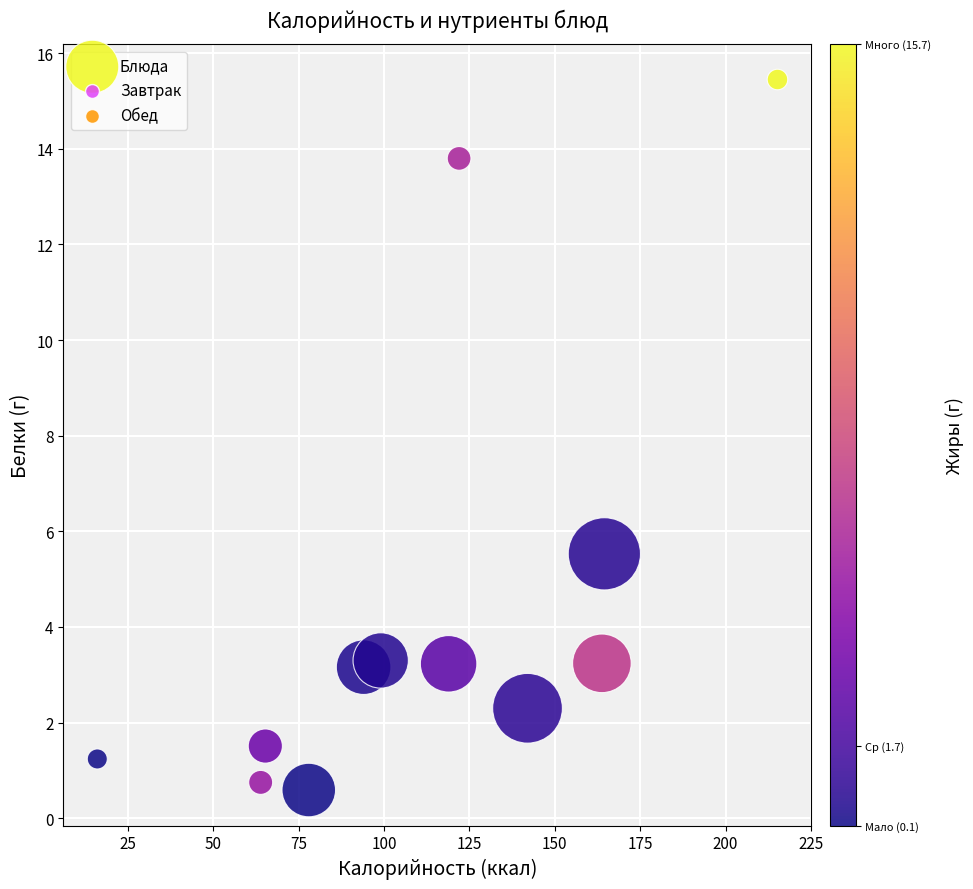

What is the average X value?

111.9